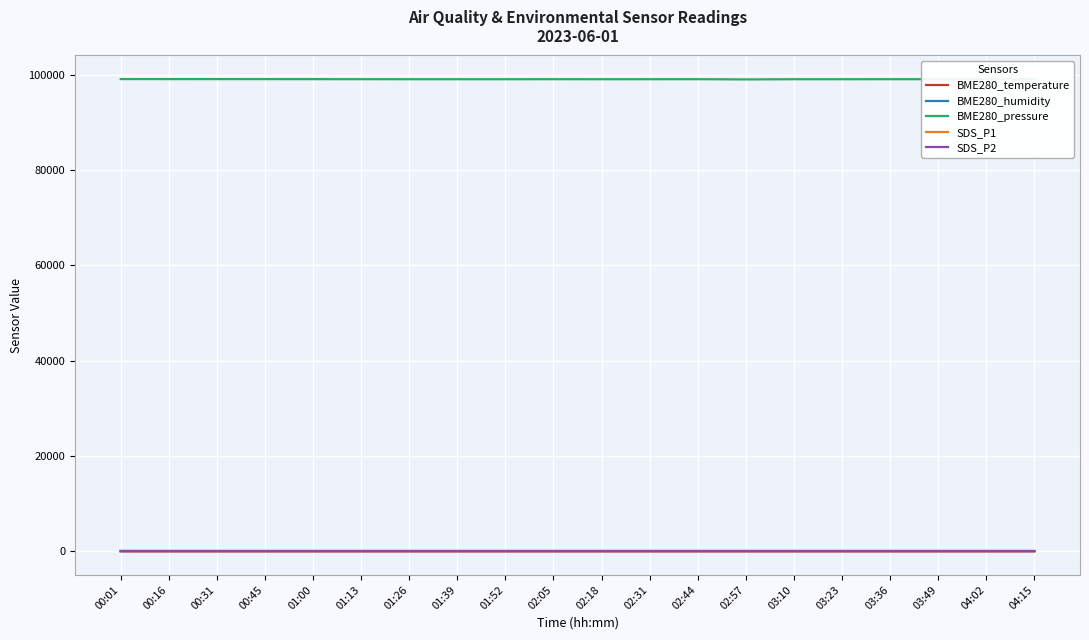

The value of BME280_pressure at 00:01 is 28904.8. True or false?

False